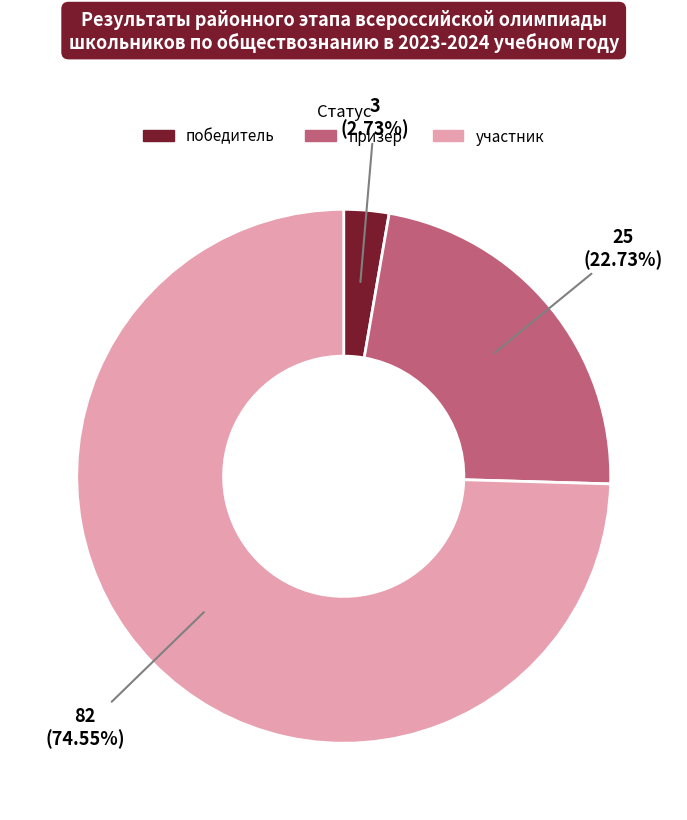

Rank the categories by value from lowest to highest.

победитель, призер, участник